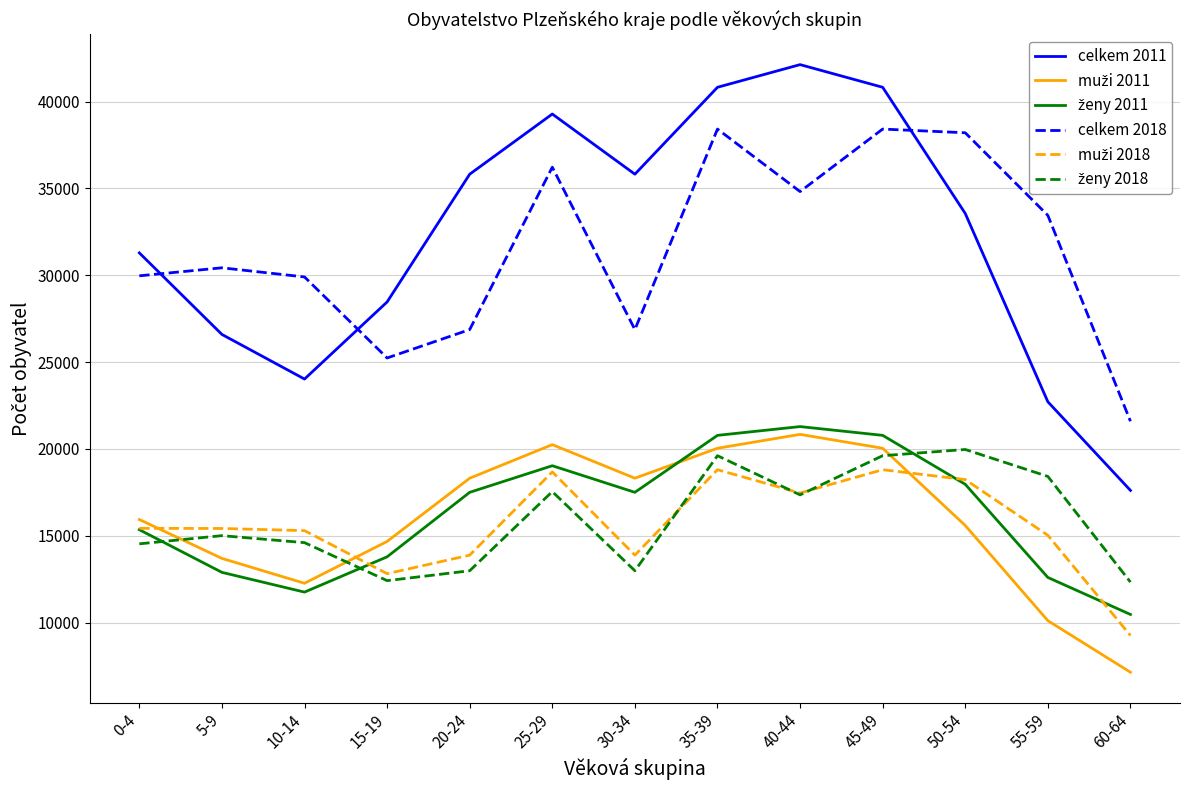

What is the approximate value of celkem 2018 at 30-34, to the nearest 10?

26880